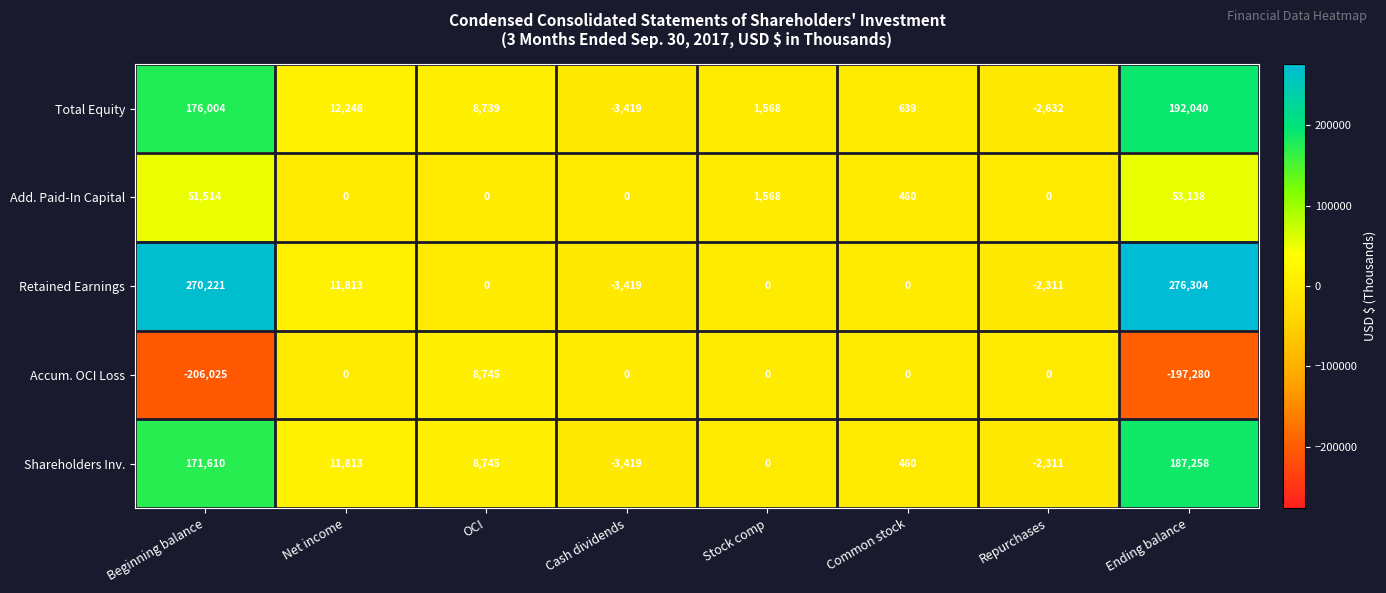

Where is Accum. OCI Loss nearest to the value -98640?

Net income